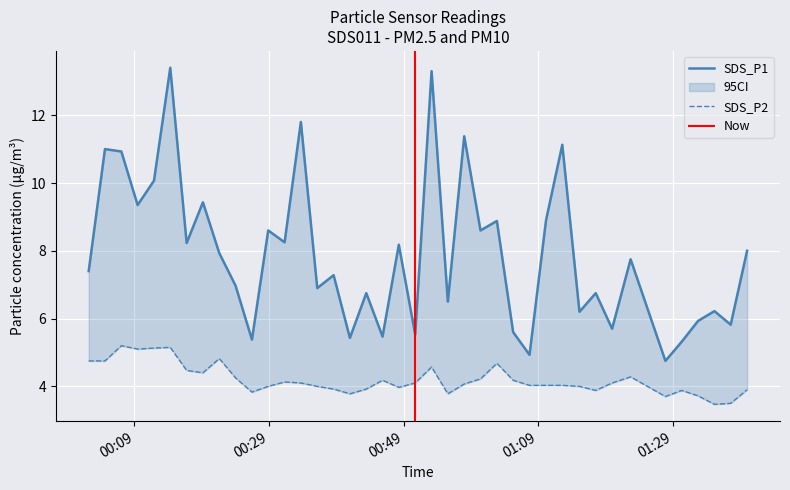

Does the chart display data point markers on the line(s)?

No